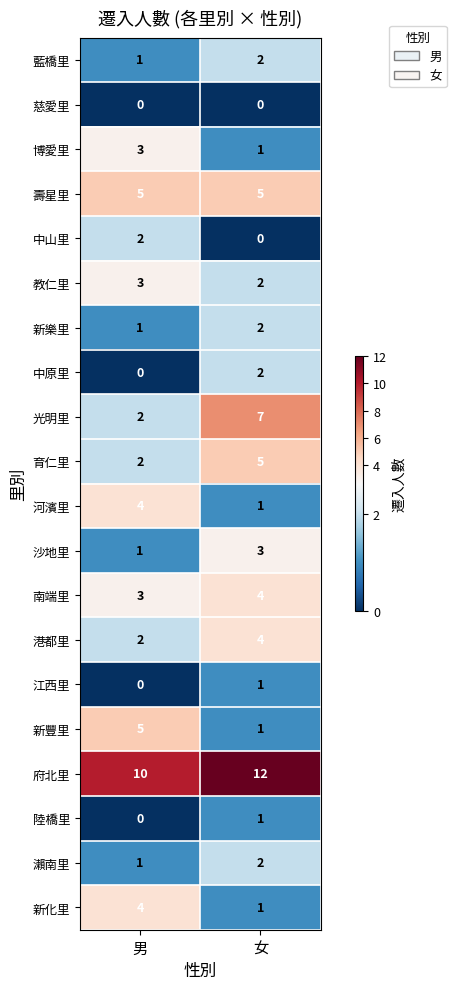

At which category is the sum across all series the highest?

女